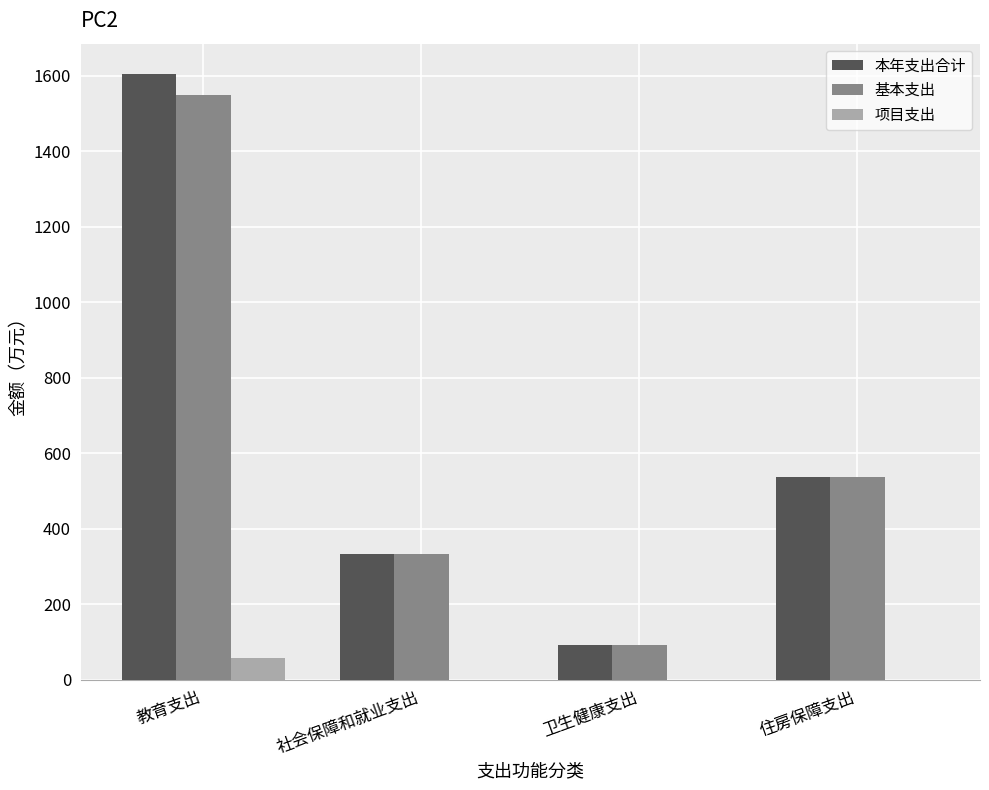

At which label does 基本支出 first exceed 537?

教育支出